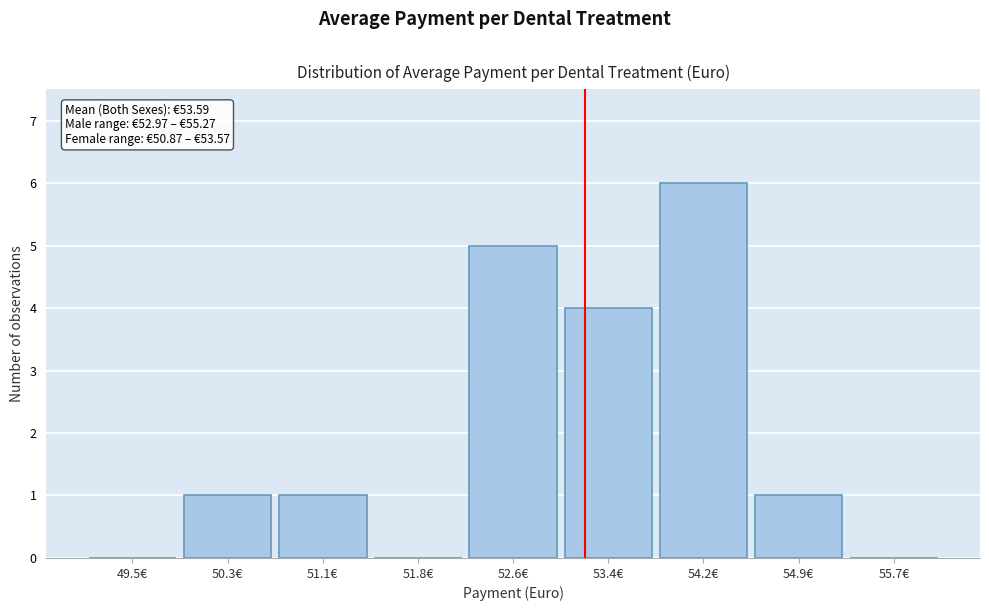

Reading left to right, transcribe all the data shown in this chart.

49.5€=0	50.3€=1	51.1€=1	51.8€=0	52.6€=5	53.4€=4	54.2€=6	54.9€=1	55.7€=0